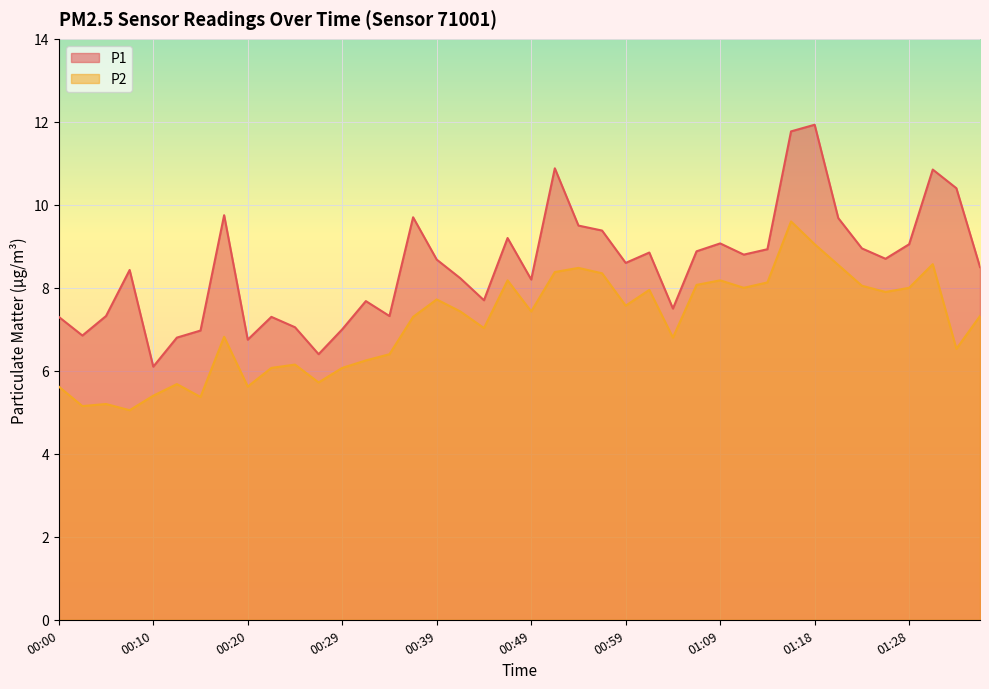

True or false: P2 and P1 intersect in this chart.

False